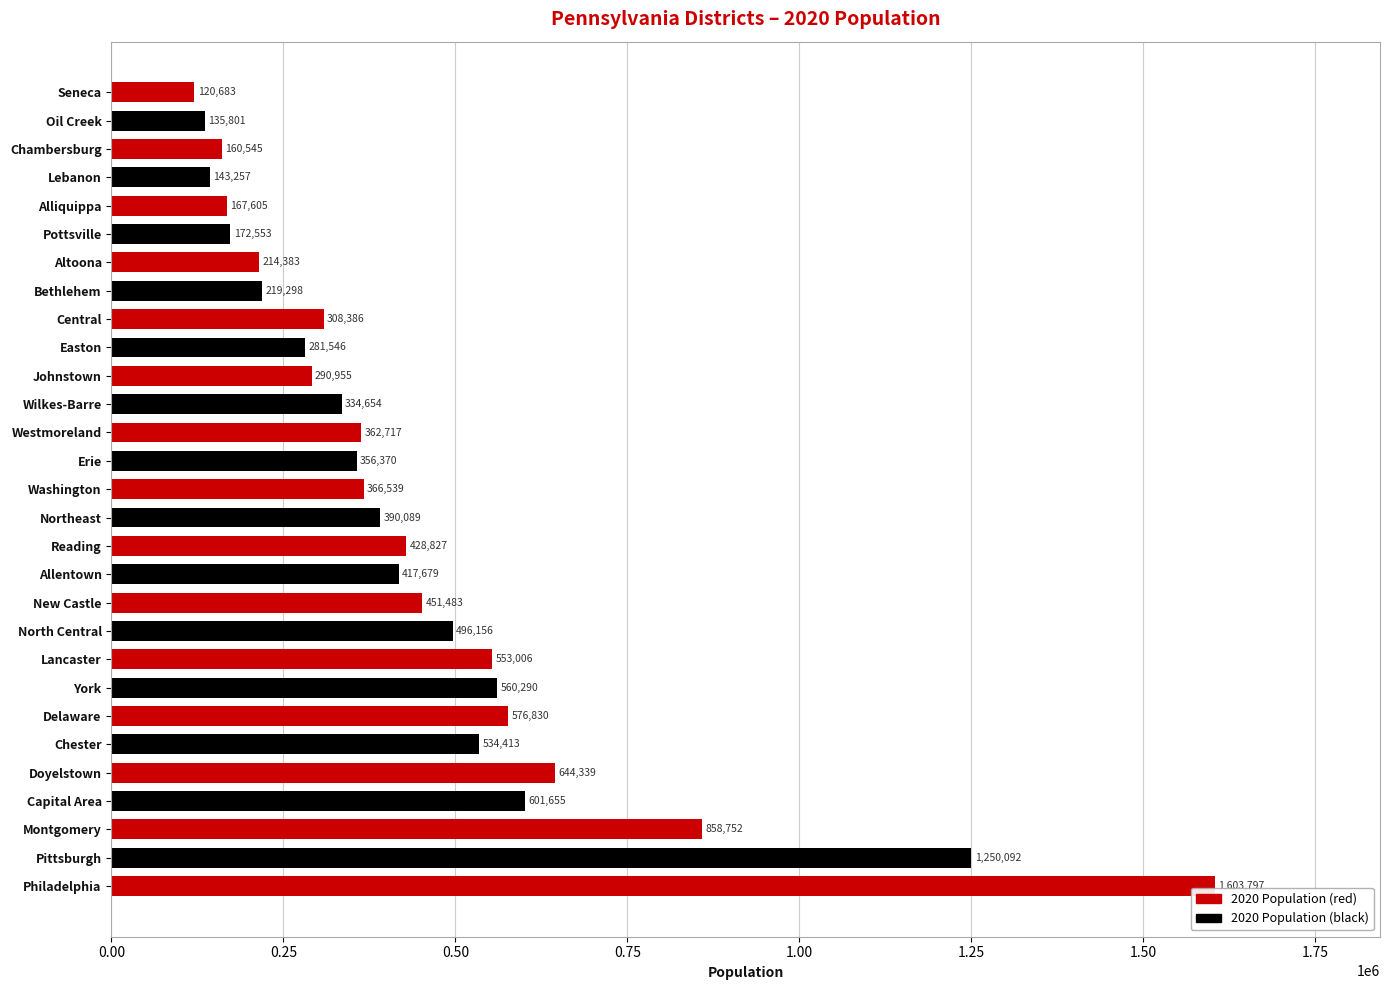

Rank the categories by value from lowest to highest.

Seneca, Oil Creek, Lebanon, Chambersburg, Alliquippa, Pottsville, Altoona, Bethlehem, Easton, Johnstown, Central, Wilkes-Barre, Erie, Westmoreland, Washington, Northeast, Allentown, Reading, New Castle, North Central, Chester, Lancaster, York, Delaware, Capital Area, Doyelstown, Montgomery, Pittsburgh, Philadelphia